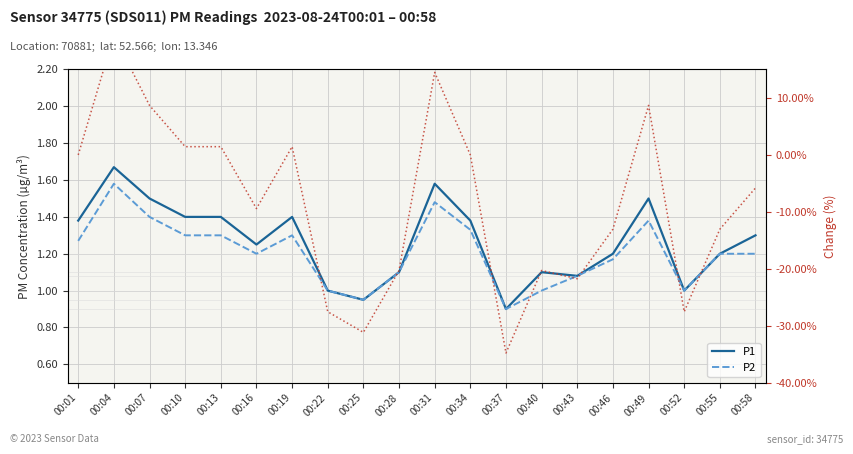

True or false: P2 has a value of 1.1 at 00:43.

True